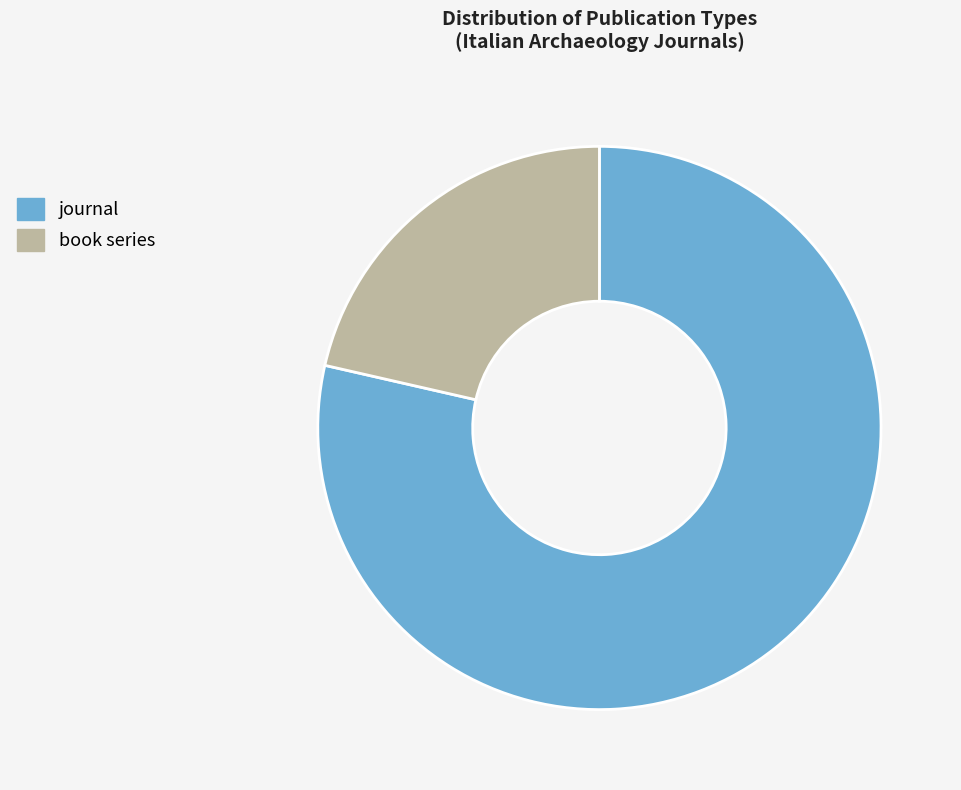

Combined, do journal and book series account for over 50%?

Yes